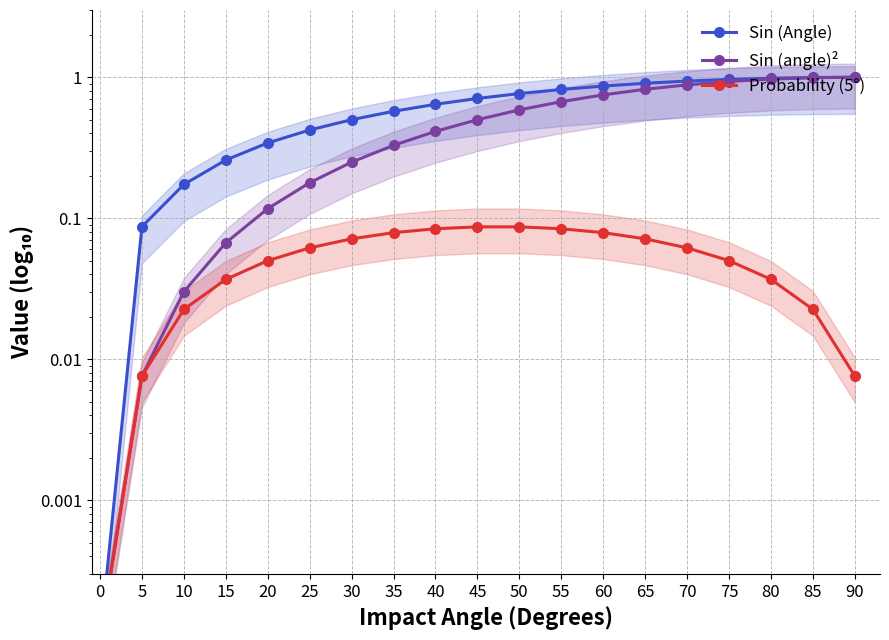

True or false: Sin (Angle) and Probability (5°) cross at least once.

False